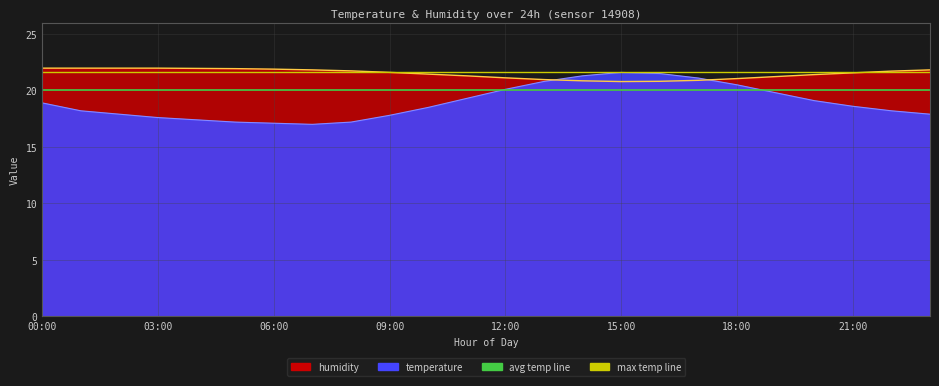

Where does the temperature series first go above 18?

00:00